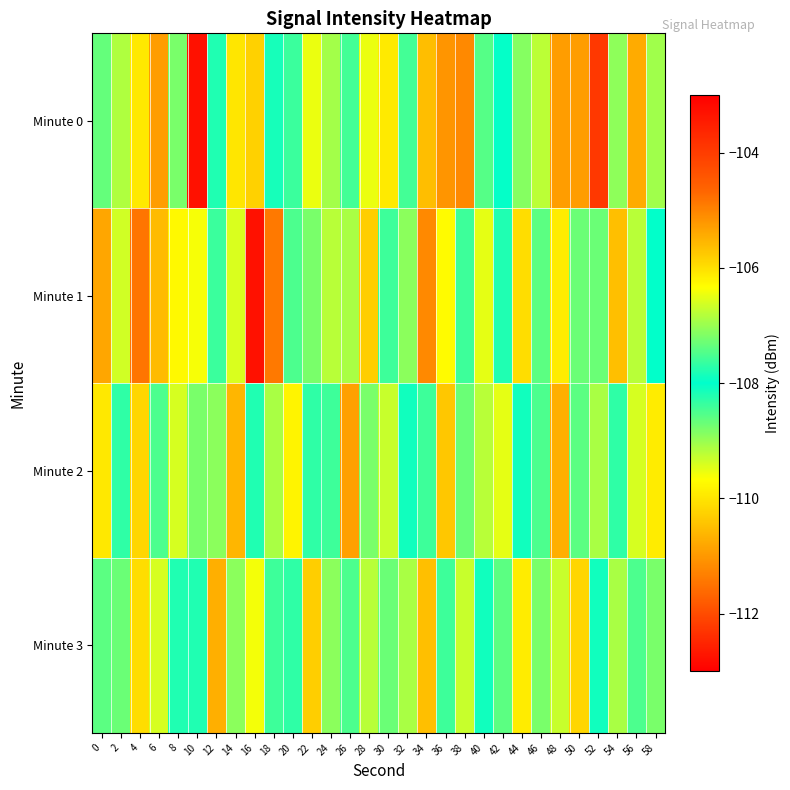

Reading left to right, list all the values displayed in this chart.

Minute 0: 0=-107.4	2=-109.1	4=-110.0	6=-110.9	8=-108.8	10=-103.3	12=-107.8	14=-110.0	16=-110.3	18=-107.8	20=-107.6	22=-109.5	24=-106.9	26=-108.4	28=-109.5	30=-106.1	32=-107.6	34=-110.5	36=-111.0	38=-111.2	40=-107.4	42=-108.0	44=-108.9	46=-106.8	48=-110.9	50=-110.9	52=-103.9	54=-107.1	56=-105.4	58=-109.0
Minute 1: 0=-110.8	2=-109.4	4=-104.8	6=-105.6	8=-106.3	10=-109.6	12=-108.4	14=-106.6	16=-112.7	18=-111.4	20=-108.5	22=-107.2	24=-106.8	26=-109.1	28=-110.3	30=-107.6	32=-108.9	34=-111.2	36=-109.7	38=-108.4	40=-106.5	42=-107.8	44=-110.1	46=-108.6	48=-109.9	50=-107.3	52=-108.7	54=-110.5	56=-109.2	58=-108.0
Minute 2: 0=-106.1	2=-108.3	4=-110.2	6=-107.5	8=-109.4	10=-108.8	12=-107.1	14=-110.6	16=-108.2	18=-106.9	20=-109.8	22=-107.7	24=-108.4	26=-110.9	28=-107.2	30=-109.3	32=-108.1	34=-107.6	36=-110.4	38=-108.7	40=-106.8	42=-109.5	44=-107.9	46=-108.5	48=-110.7	50=-107.4	52=-109.1	54=-108.3	56=-106.6	58=-109.9
Minute 3: 0=-108.6	2=-107.3	4=-110.1	6=-109.4	8=-107.8	10=-108.2	12=-110.7	14=-107.1	16=-109.6	18=-108.4	20=-107.7	22=-110.3	24=-108.9	26=-107.5	28=-109.2	30=-108.7	32=-106.9	34=-110.5	36=-107.6	38=-109.3	40=-108.1	42=-107.4	44=-109.9	46=-108.8	48=-106.7	50=-110.2	52=-107.9	54=-109.1	56=-108.5	58=-107.2